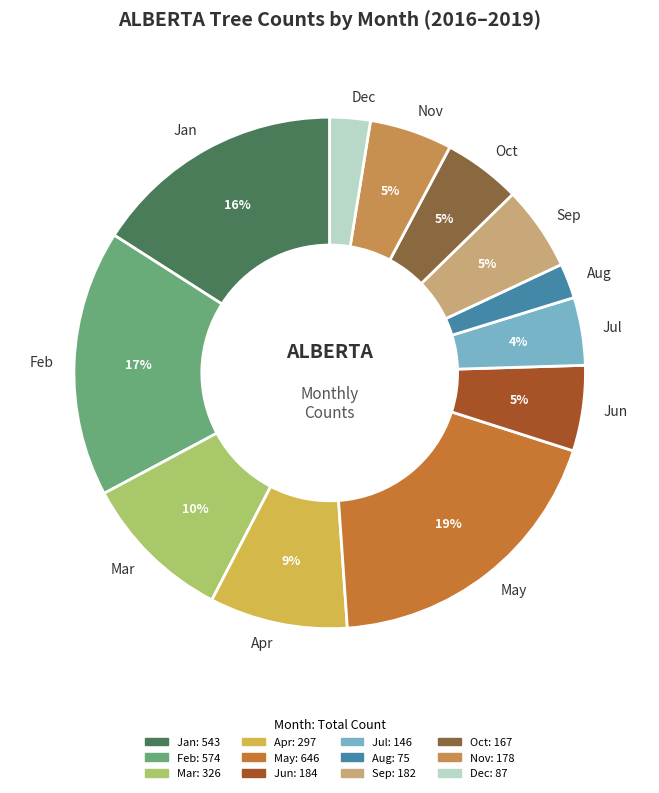

Is there a majority slice in this chart?

No